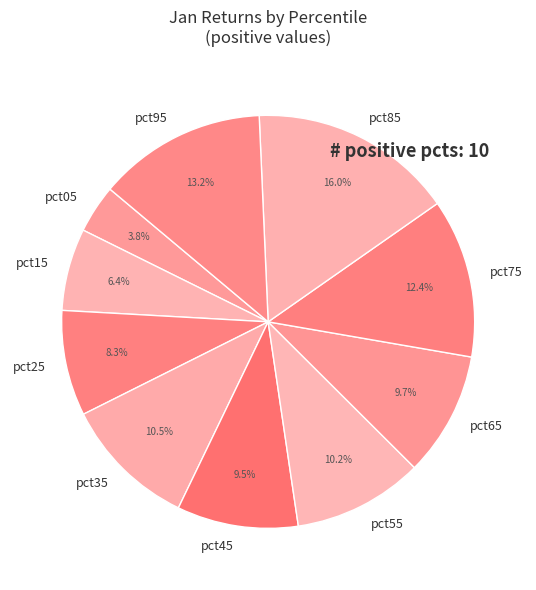

Do pct25 and pct35 together represent more than half of the pie?

No